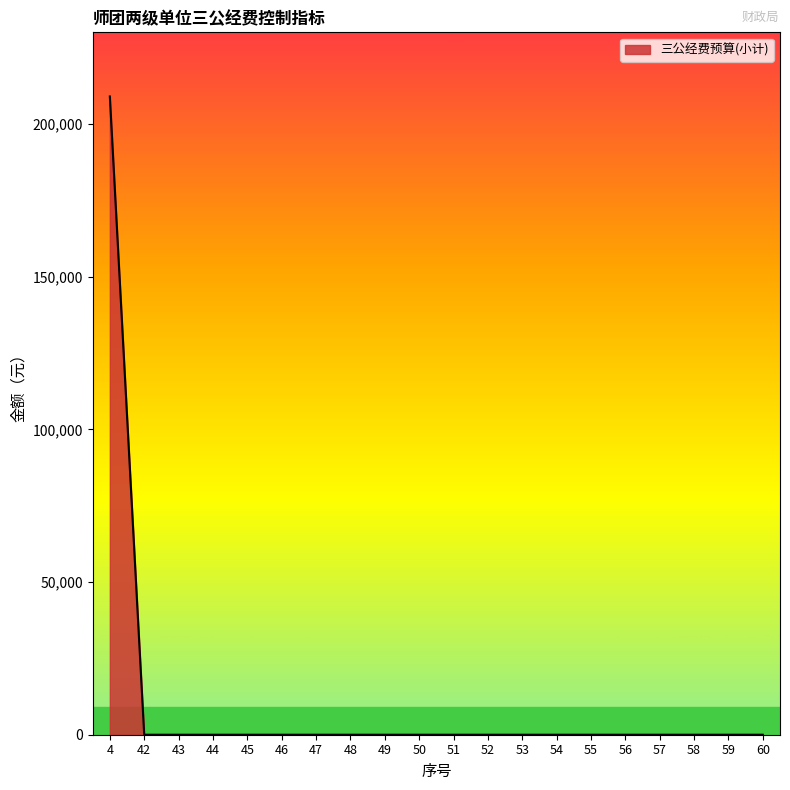

Is it true that the value at 47 is 0?

True